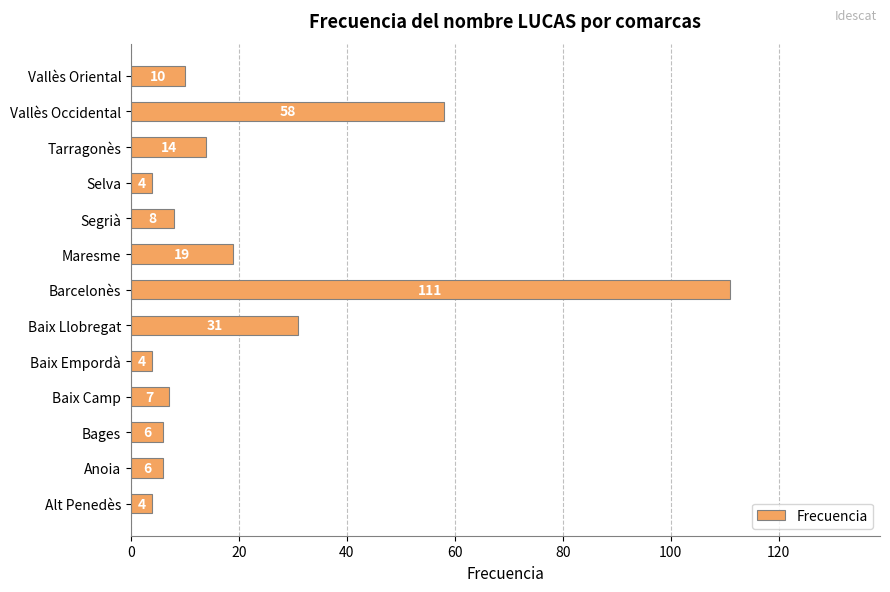

What is the approximate value at Barcelonès, to the nearest 10?

110